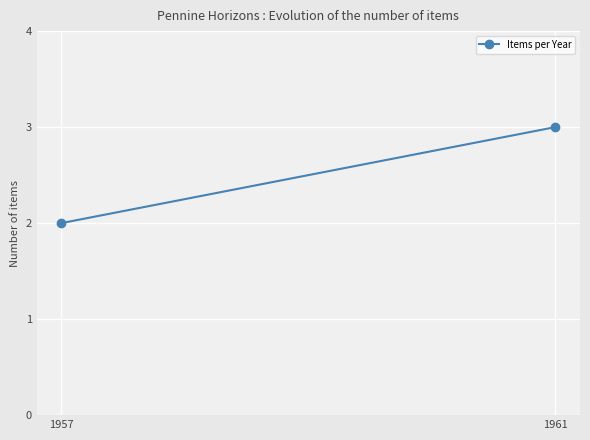

Reading left to right, transcribe all the data shown in this chart.

2	3